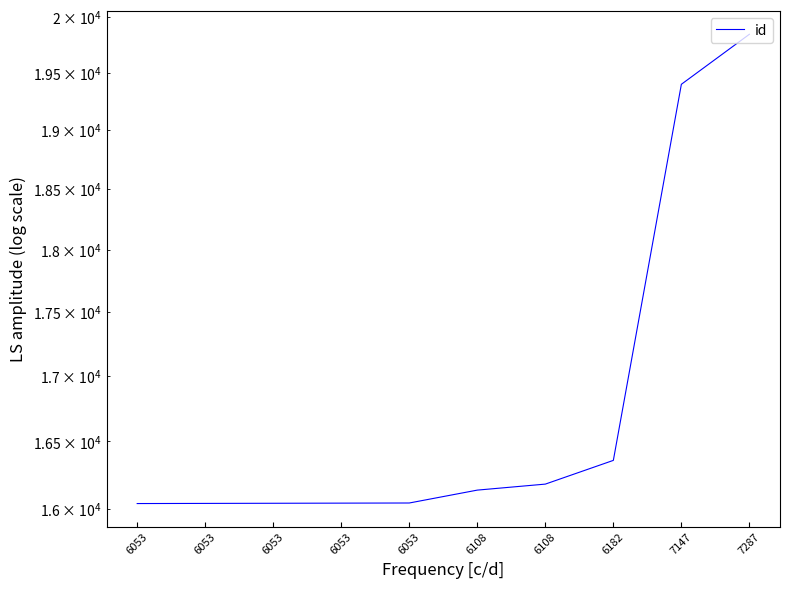

Does the chart display data point markers on the line(s)?

No